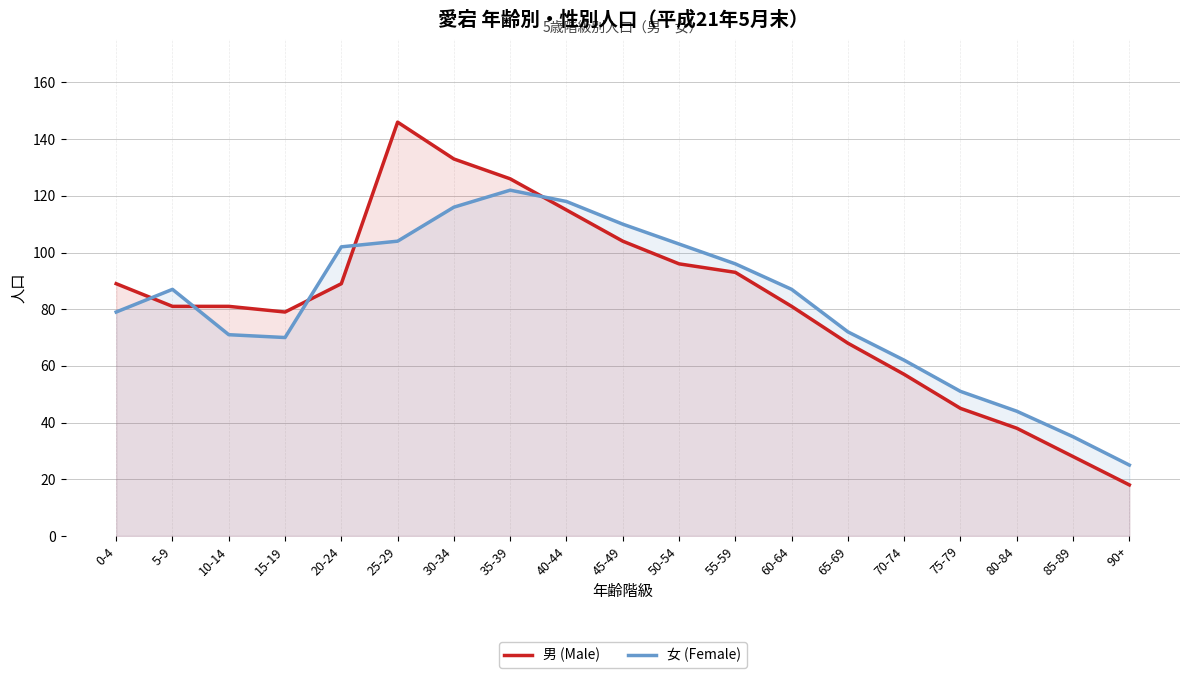

Which series ends up on top after the final intersection of 女 (Female) and 男 (Male)?

女 (Female)